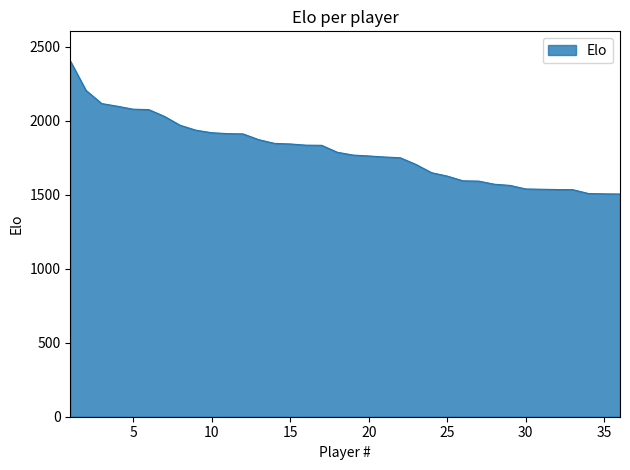

What is the difference between the maximum and minimum values?

899